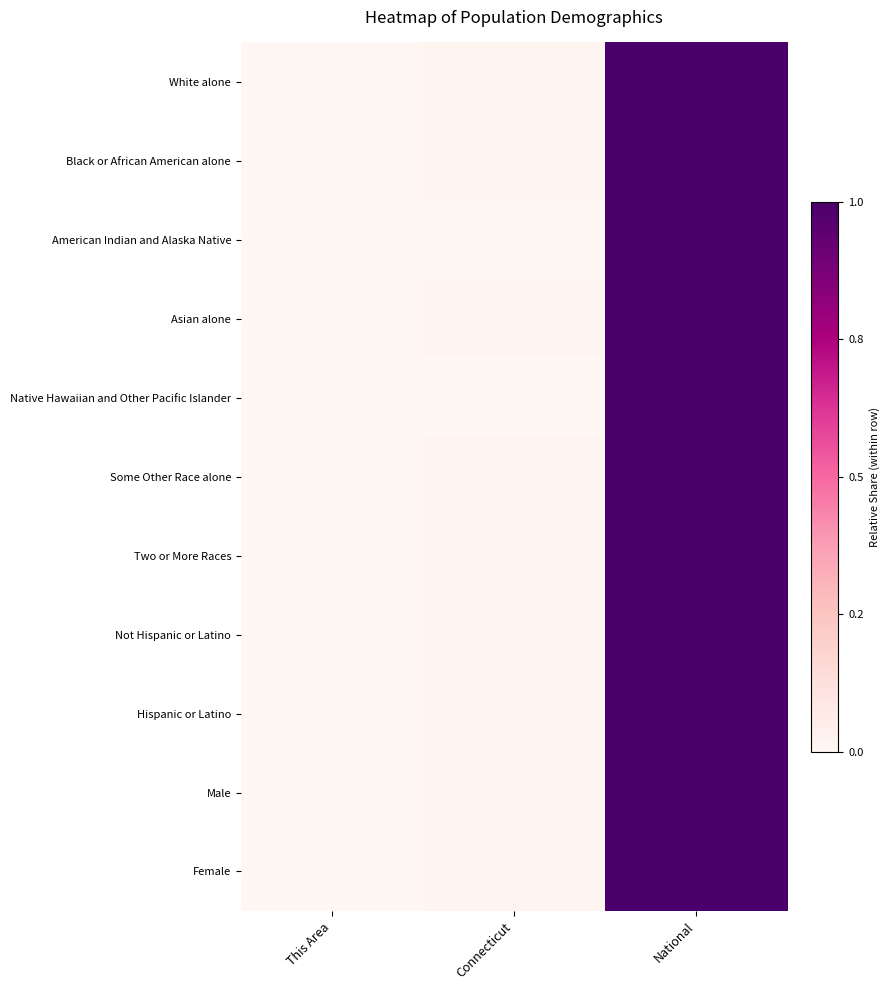

Rank the series at National from lowest to highest value.

White alone, Black or African American alone, American Indian and Alaska Native, Asian alone, Native Hawaiian and Other Pacific Islander, Some Other Race alone, Two or More Races, Not Hispanic or Latino, Hispanic or Latino, Male, Female